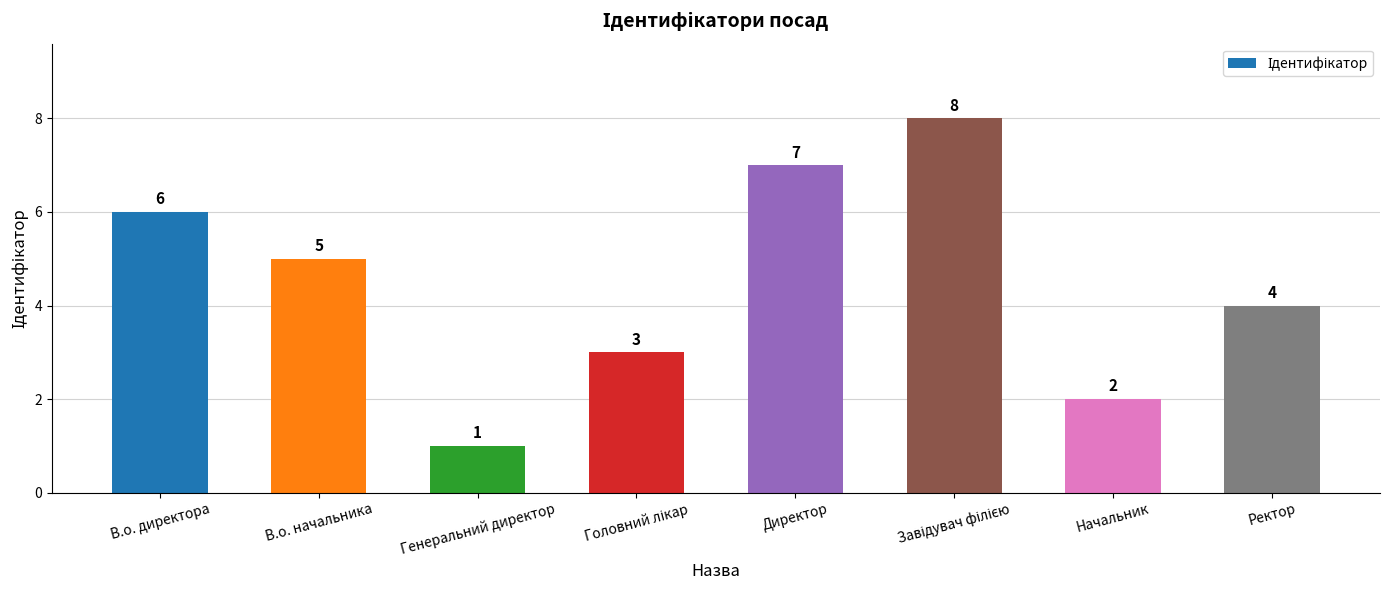

Where is the data nearest to the value 4?

Ректор